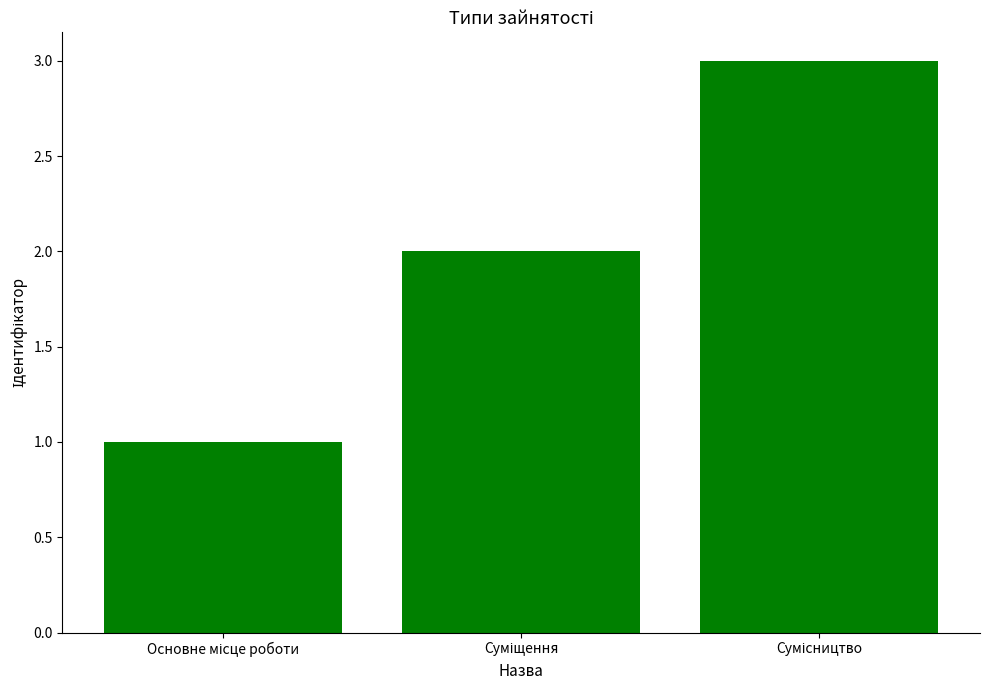

What is the greatest value displayed?

3